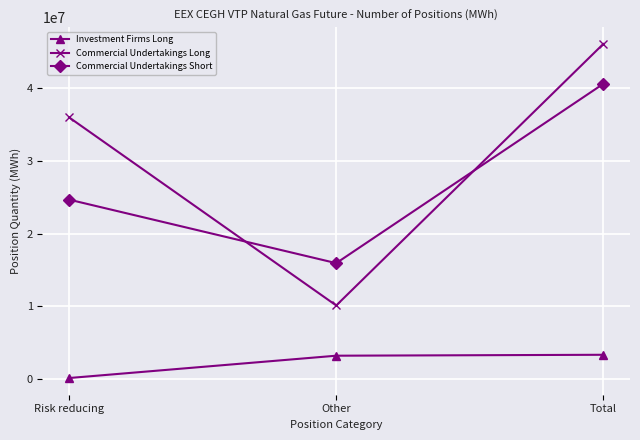

How many lines are shown in the chart?

3